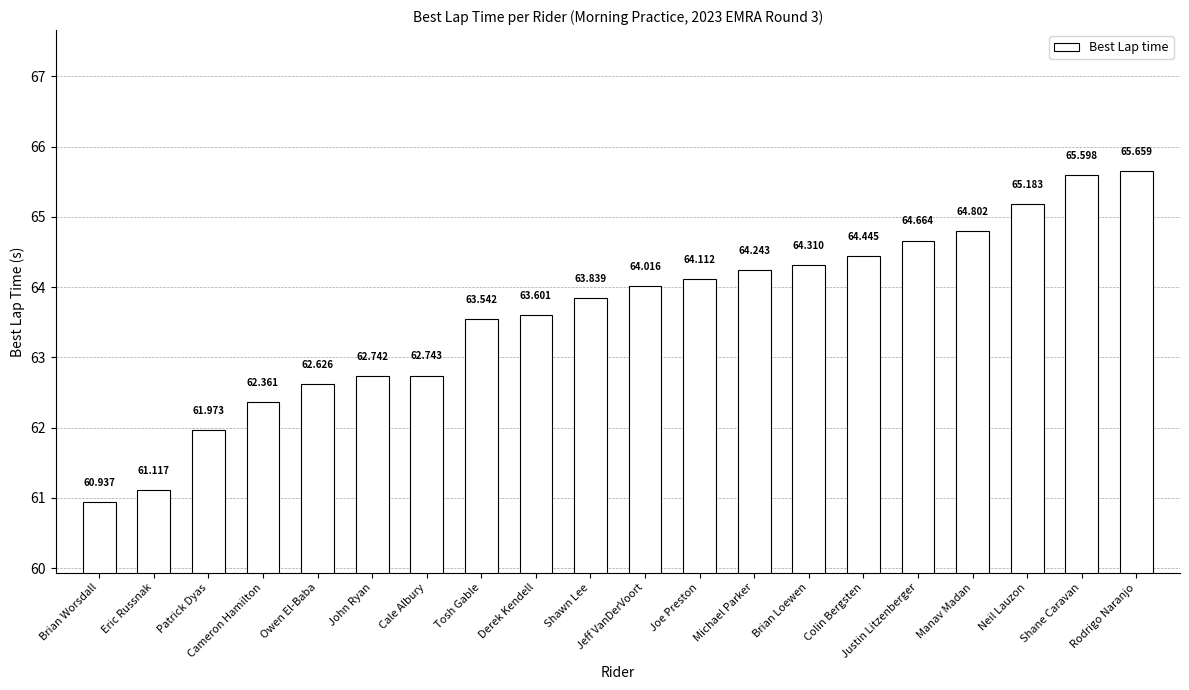

Rank the categories by value from highest to lowest.

Rodrigo Naranjo, Shane Caravan, Neil Lauzon, Manav Madan, Justin Litzenberger, Colin Bergsten, Brian Loewen, Michael Parker, Joe Preston, Jeff VanDerVoort, Shawn Lee, Derek Kendell, Tosh Gable, Cale Albury, John Ryan, Owen El-Baba, Cameron Hamilton, Patrick Dyas, Eric Russnak, Brian Worsdall